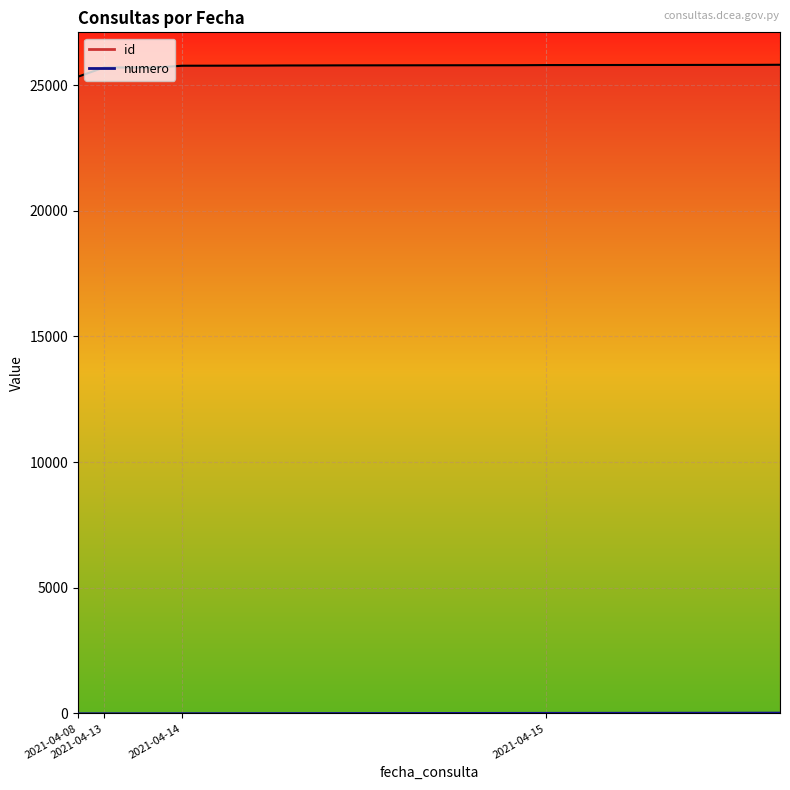

Reading right to left, what are all the values shown in this chart?

id: 25805	25801	25800	25799	25798	25797	25796	25795	25794	25793	25788	25787	25786	25785	25784	25783	25782	25781	25778	25777	25772	25770	25768	25767	25698	25697	25696	25331
numero: 28	27	26	25	24	23	22	21	20	19	18	17	16	15	14	13	12	11	10	9	8	7	6	5	4	3	2	1